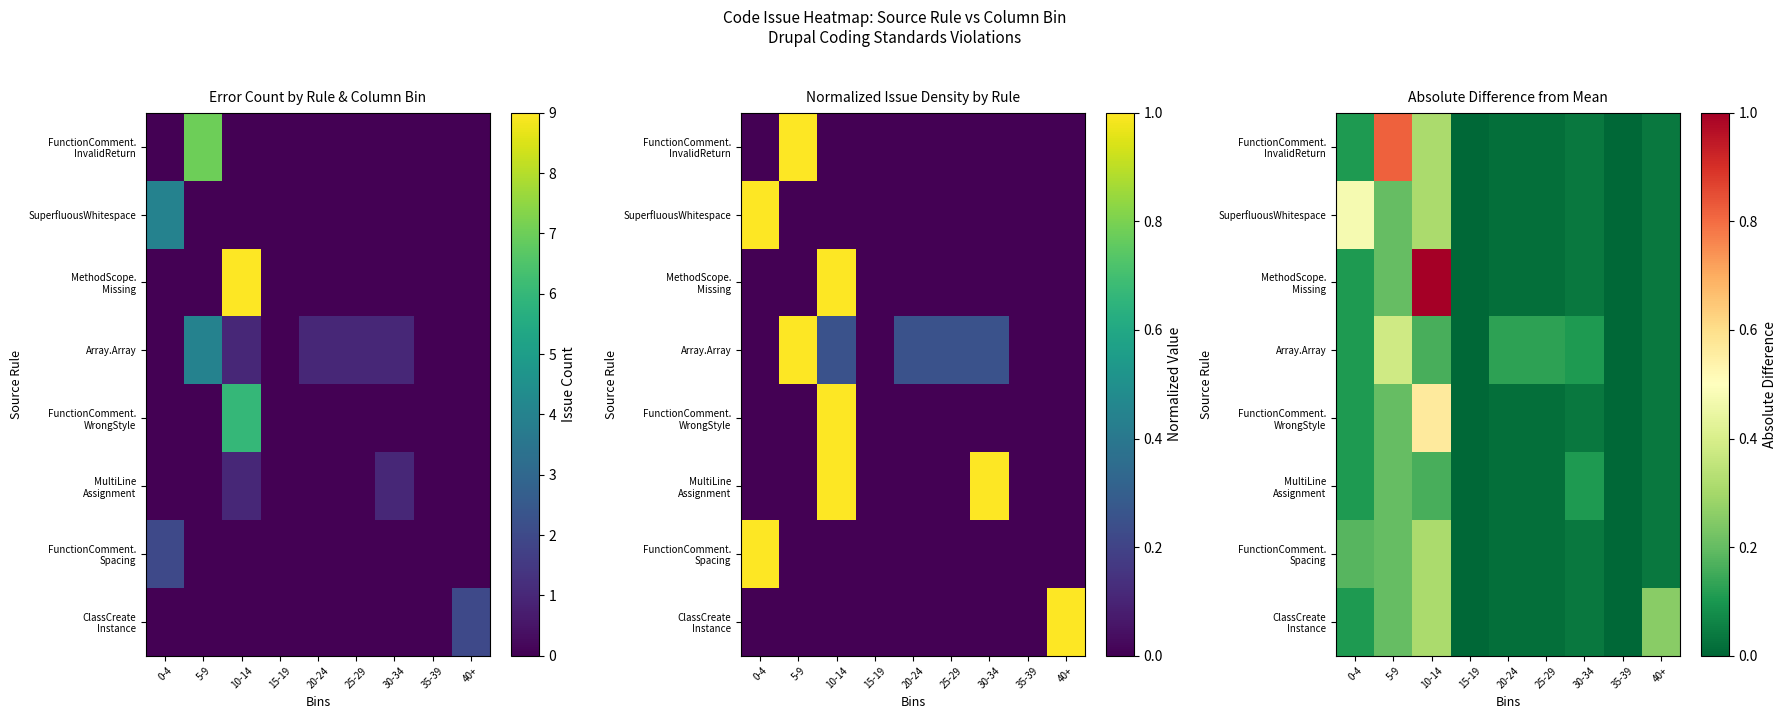

Which series has the largest total across all categories?

MethodScope. Missing